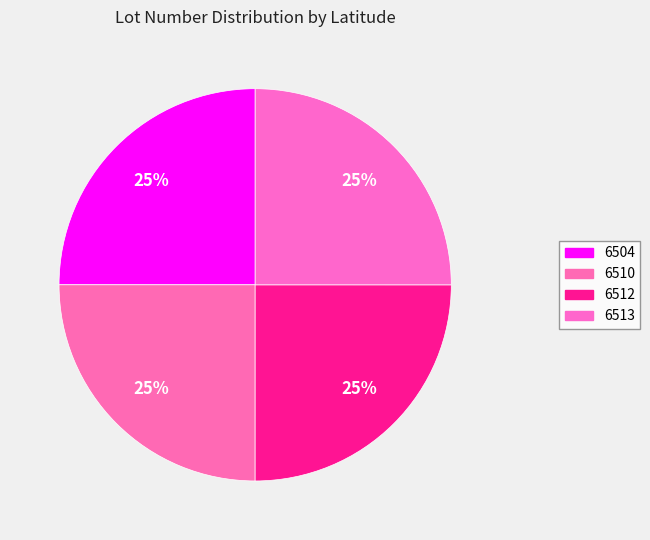

Between 6512 and 6504, which is larger?

6512